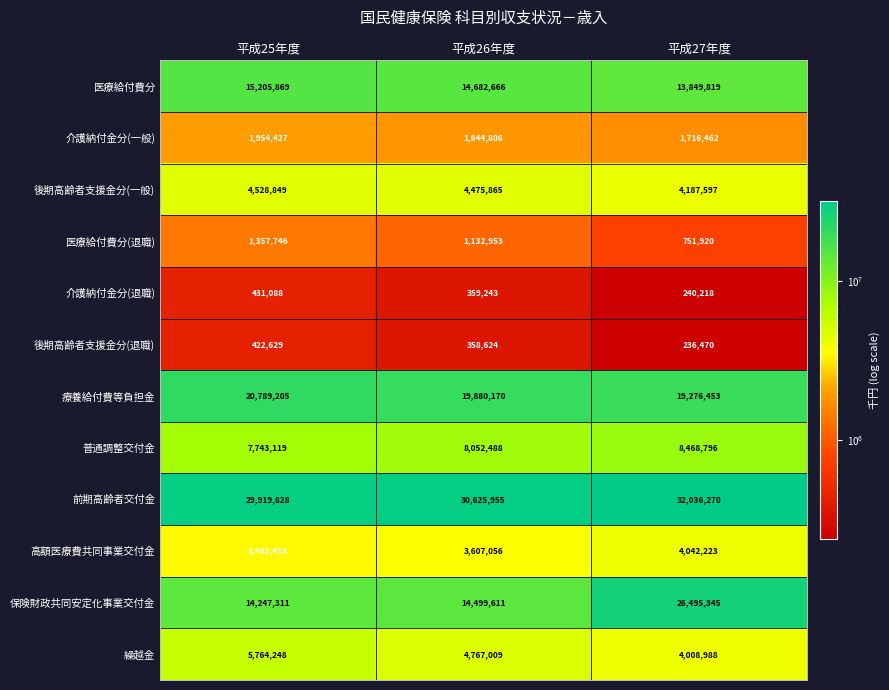

Where is 医療給付費分 nearest to the value 14527844?

平成26年度